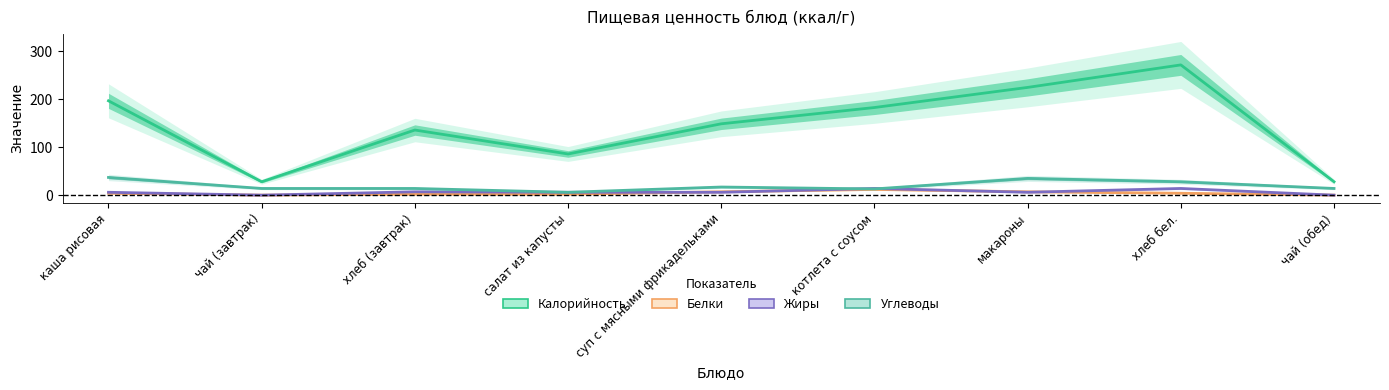

How many interior local valleys does the Белки series have?

1